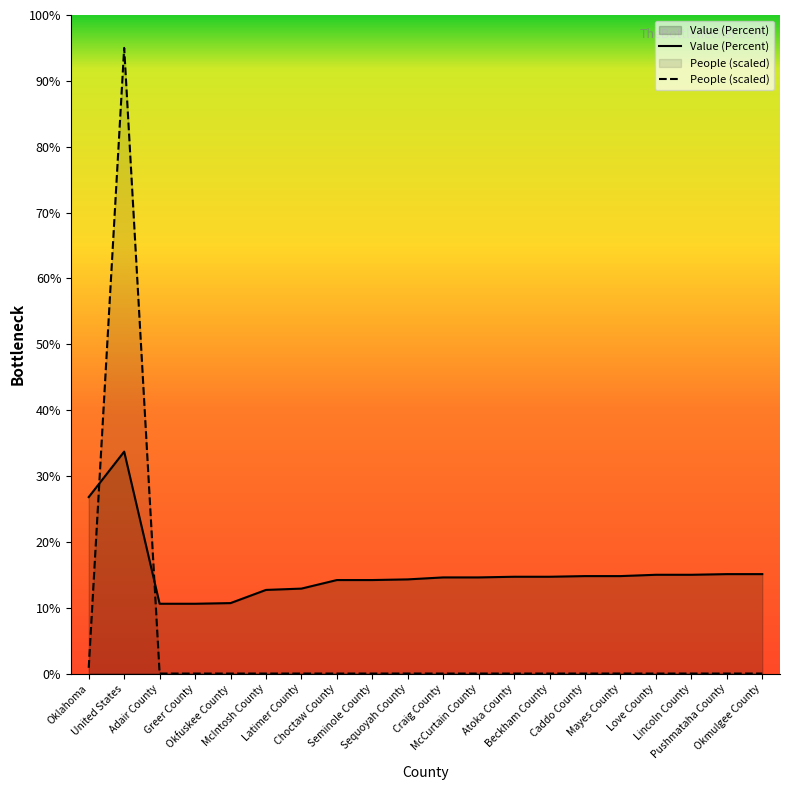

Which category has the highest value in the People (scaled) series?

United States